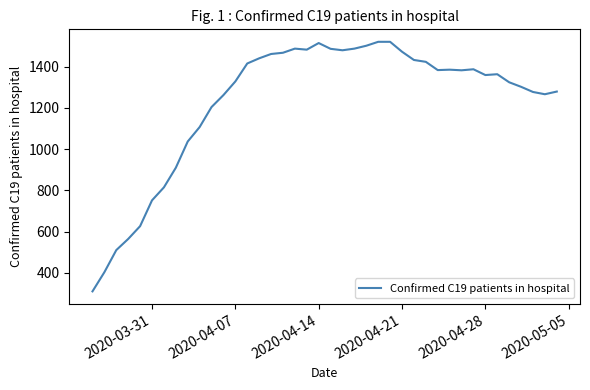

What is the maximum value shown in the chart?

1520